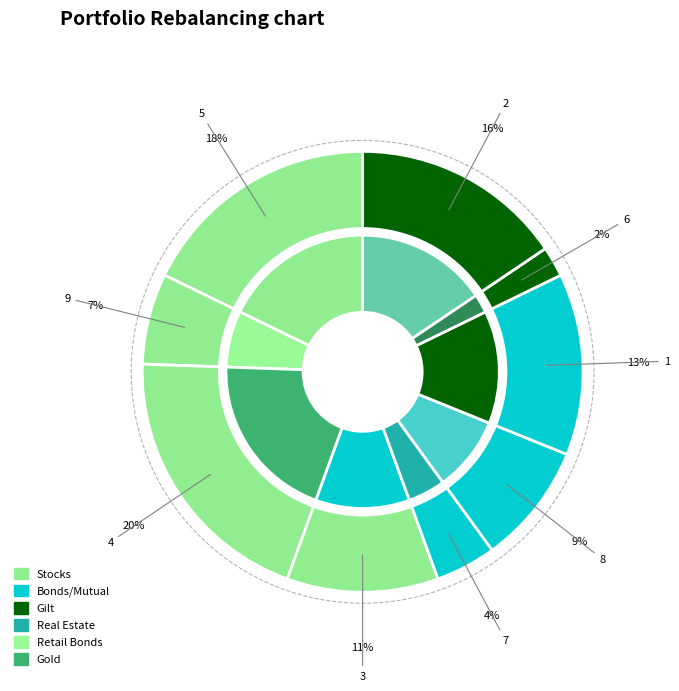

To the nearest percent, what is the combined percentage of 7 and 5?

22%